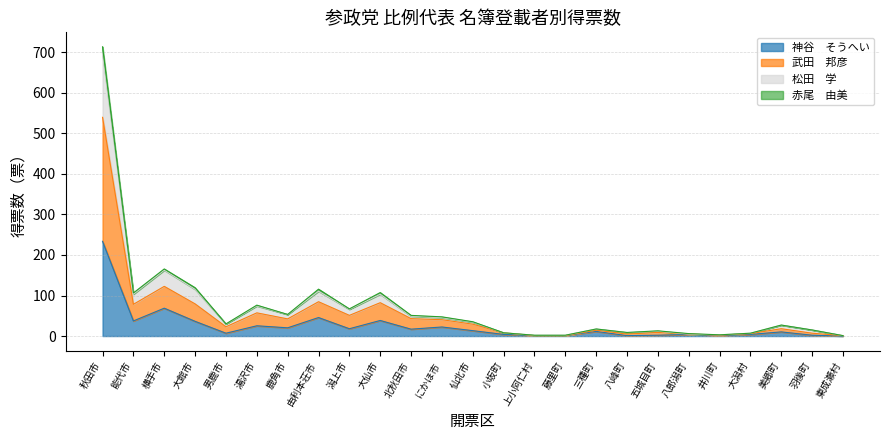

At which category is the sum across all series the highest?

秋田市